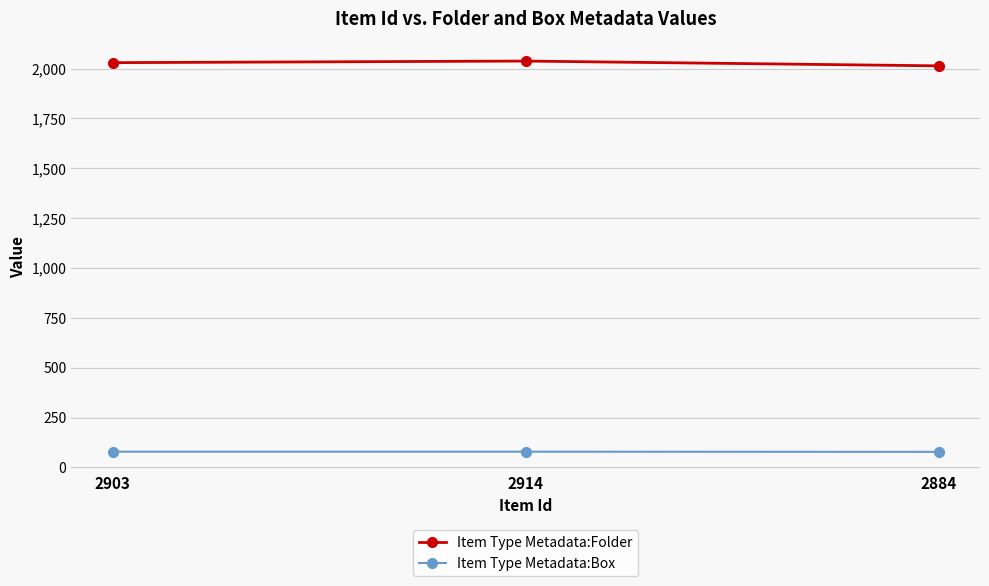

What value does the Item Type Metadata:Folder series have at 2903, to the nearest 10?

2030